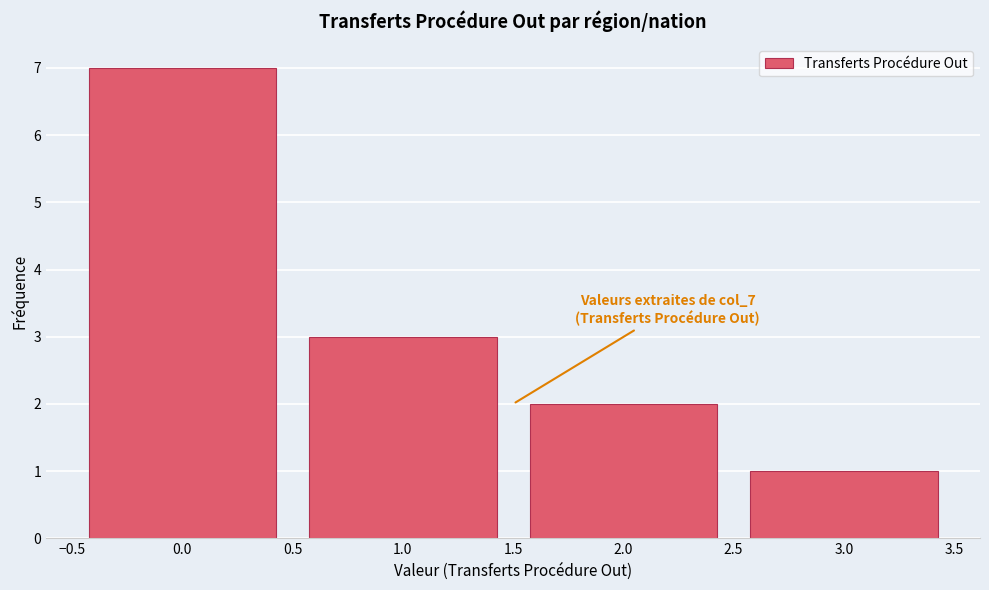

Reading left to right, transcribe all the data shown in this chart.

7	3	2	1